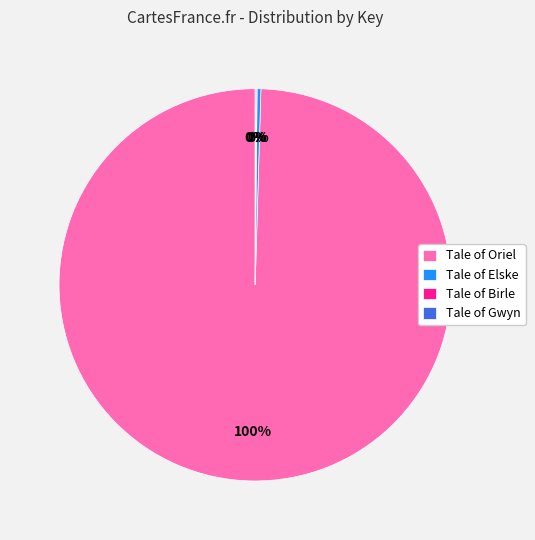

Is it true that Tale of Elske is 0% of the pie?

True